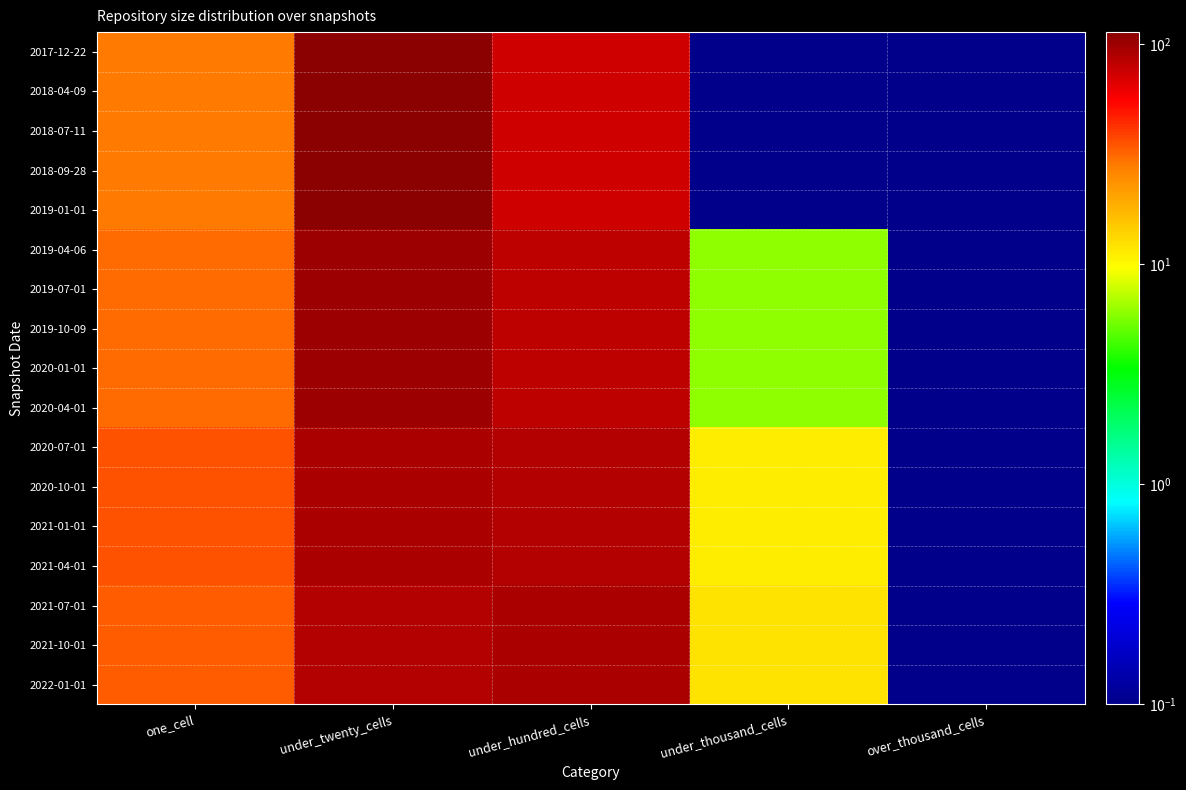

Reading left to right, transcribe all the data shown in this chart.

2017-12-22: one_cell=28.0	under_twenty_cells=113.0	under_hundred_cells=74.0	under_thousand_cells=0.1	over_thousand_cells=0.1
2018-04-09: one_cell=28.0	under_twenty_cells=113.0	under_hundred_cells=74.0	under_thousand_cells=0.1	over_thousand_cells=0.1
2018-07-11: one_cell=28.0	under_twenty_cells=113.0	under_hundred_cells=74.0	under_thousand_cells=0.1	over_thousand_cells=0.1
2018-09-28: one_cell=28.0	under_twenty_cells=113.0	under_hundred_cells=74.0	under_thousand_cells=0.1	over_thousand_cells=0.1
2019-01-01: one_cell=28.0	under_twenty_cells=113.0	under_hundred_cells=74.0	under_thousand_cells=0.1	over_thousand_cells=0.1
2019-04-06: one_cell=31.0	under_twenty_cells=100.0	under_hundred_cells=82.0	under_thousand_cells=6.0	over_thousand_cells=0.1
2019-07-01: one_cell=31.0	under_twenty_cells=100.0	under_hundred_cells=82.0	under_thousand_cells=6.0	over_thousand_cells=0.1
2019-10-09: one_cell=31.0	under_twenty_cells=100.0	under_hundred_cells=82.0	under_thousand_cells=6.0	over_thousand_cells=0.1
2020-01-01: one_cell=31.0	under_twenty_cells=100.0	under_hundred_cells=82.0	under_thousand_cells=6.0	over_thousand_cells=0.1
2020-04-01: one_cell=31.0	under_twenty_cells=100.0	under_hundred_cells=82.0	under_thousand_cells=6.0	over_thousand_cells=0.1
2020-07-01: one_cell=35.0	under_twenty_cells=91.0	under_hundred_cells=87.0	under_thousand_cells=11.0	over_thousand_cells=0.1
2020-10-01: one_cell=35.0	under_twenty_cells=91.0	under_hundred_cells=87.0	under_thousand_cells=11.0	over_thousand_cells=0.1
2021-01-01: one_cell=35.0	under_twenty_cells=91.0	under_hundred_cells=87.0	under_thousand_cells=11.0	over_thousand_cells=0.1
2021-04-01: one_cell=35.0	under_twenty_cells=91.0	under_hundred_cells=87.0	under_thousand_cells=11.0	over_thousand_cells=0.1
2021-07-01: one_cell=33.0	under_twenty_cells=88.0	under_hundred_cells=91.0	under_thousand_cells=12.0	over_thousand_cells=0.1
2021-10-01: one_cell=33.0	under_twenty_cells=88.0	under_hundred_cells=91.0	under_thousand_cells=12.0	over_thousand_cells=0.1
2022-01-01: one_cell=33.0	under_twenty_cells=88.0	under_hundred_cells=91.0	under_thousand_cells=12.0	over_thousand_cells=0.1